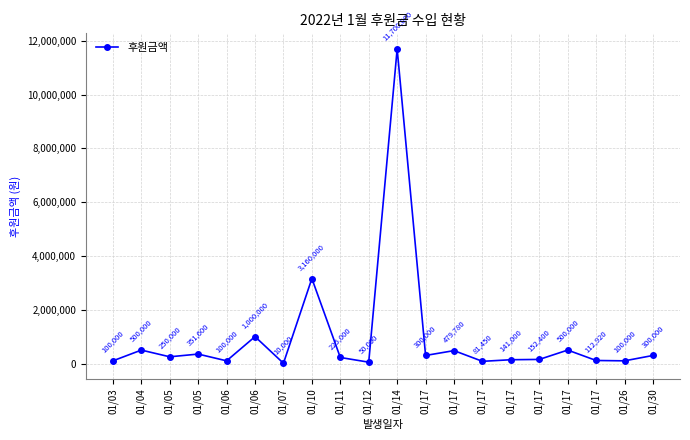

The value at 01/11 is 327083. True or false?

False